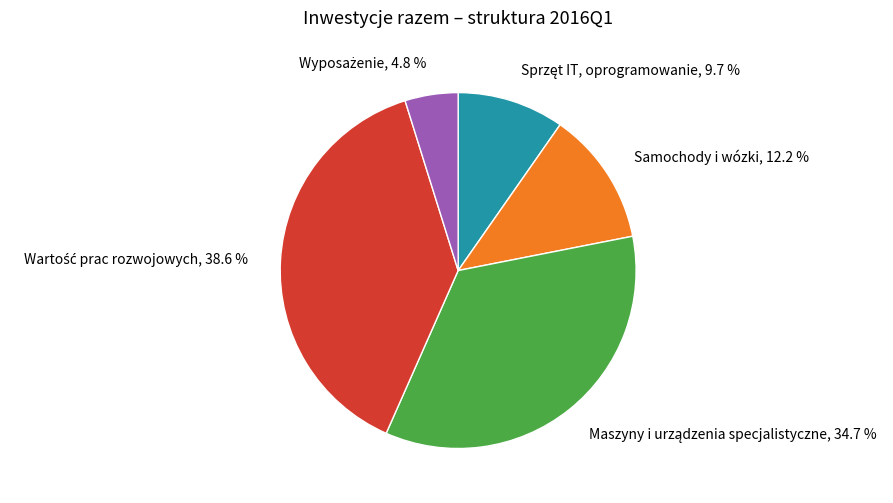

True or false: Samochody i wózki accounts for 12% of the total.

True